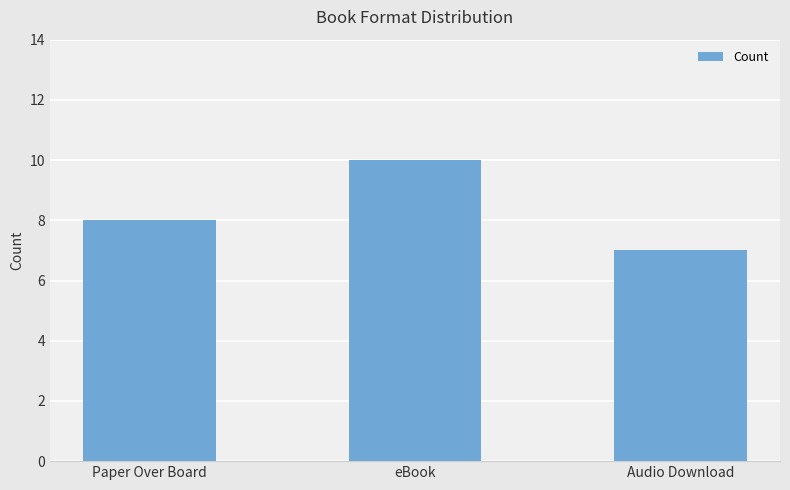

Reading left to right, extract all data points from this chart.

Paper Over Board=8	eBook=10	Audio Download=7